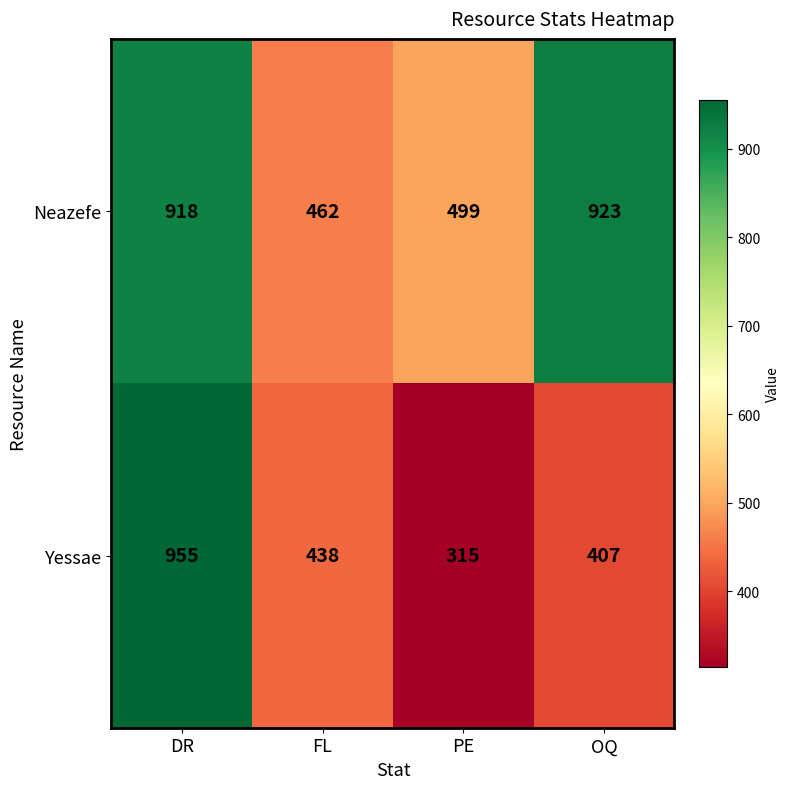

Reading right to left, extract all data points from this chart.

Neazefe: OQ=923	PE=499	FL=462	DR=918
Yessae: OQ=407	PE=315	FL=438	DR=955